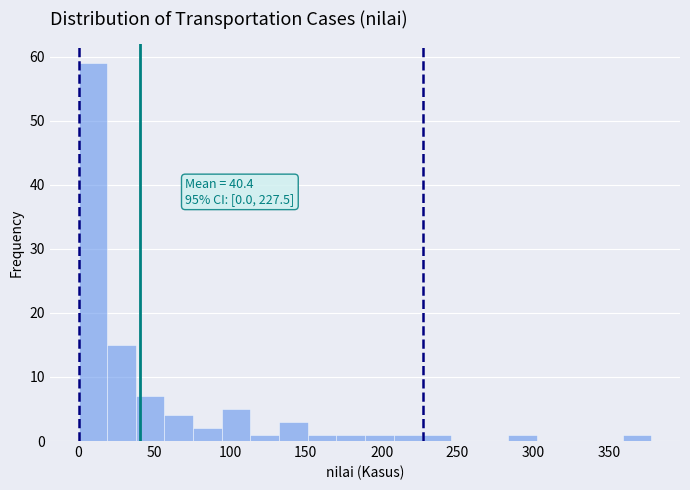

Around what value on the x-axis is the tallest bar? Give the approximate position of its centre, as read against the axis.

10